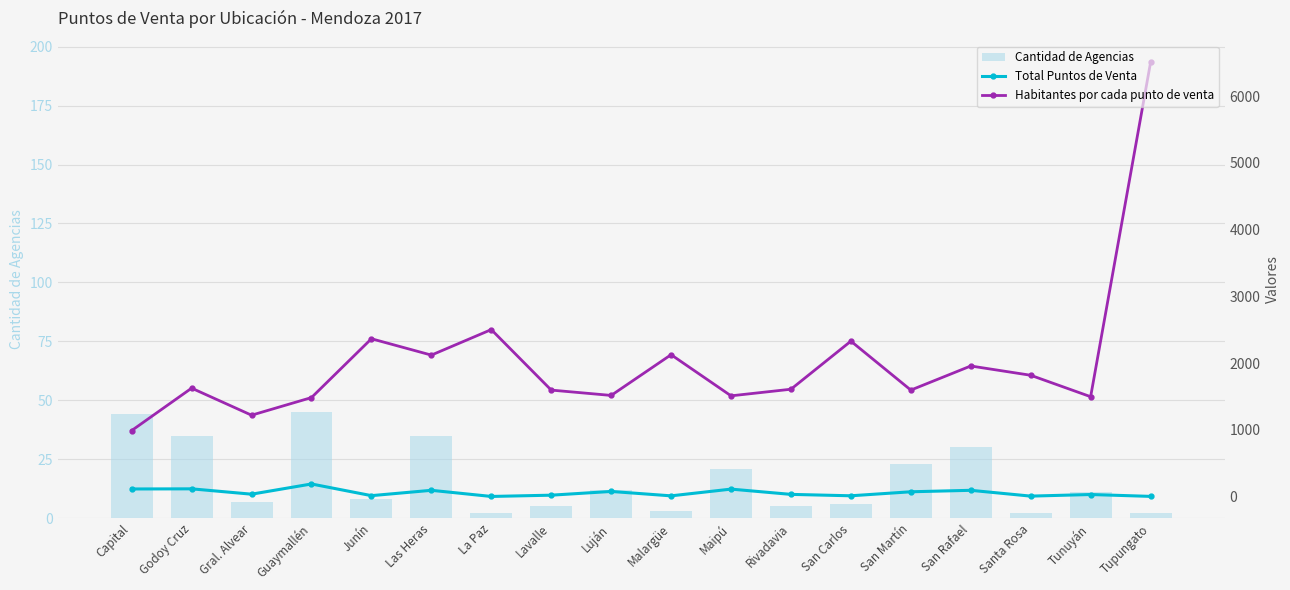

Between Godoy Cruz and Santa Rosa, which series saw the biggest shift?

Habitantes por cada punto de venta